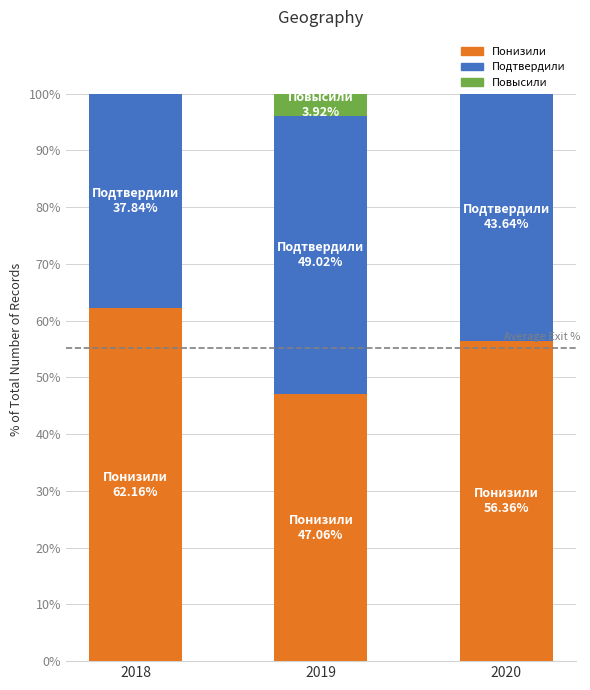

Count the number of categories in the chart.

3